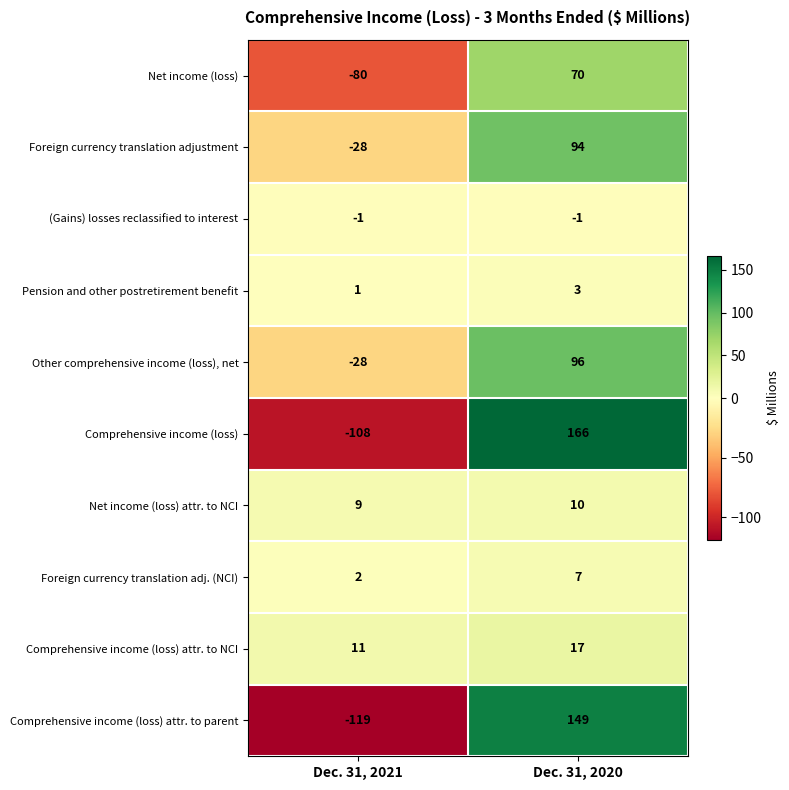

At which label does Net income (loss) reach its peak?

Dec. 31, 2020